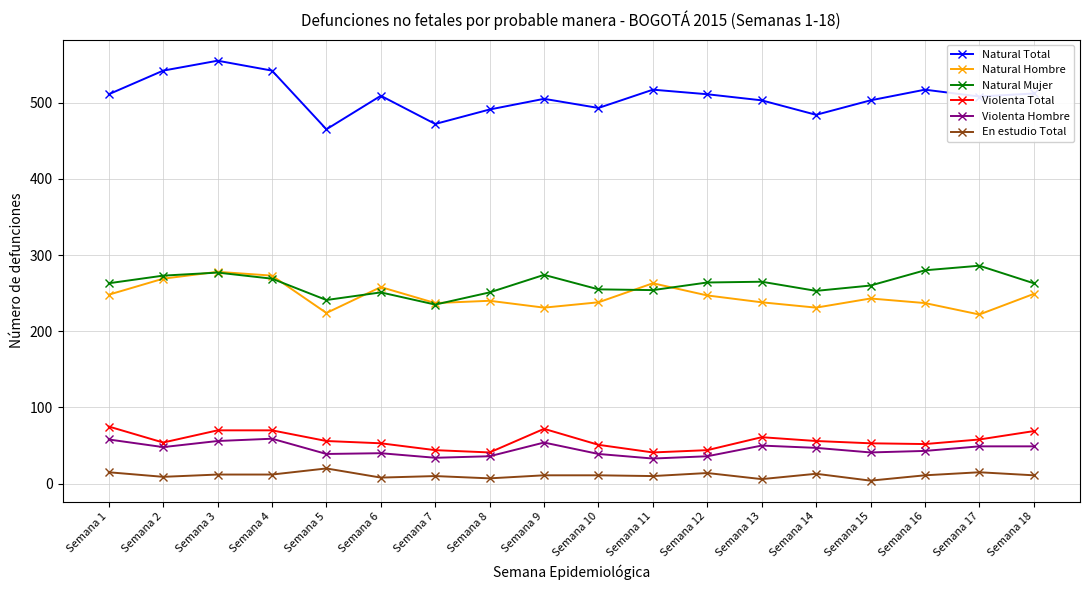

At which category does Violenta Hombre reach its first local valley?

Semana 2